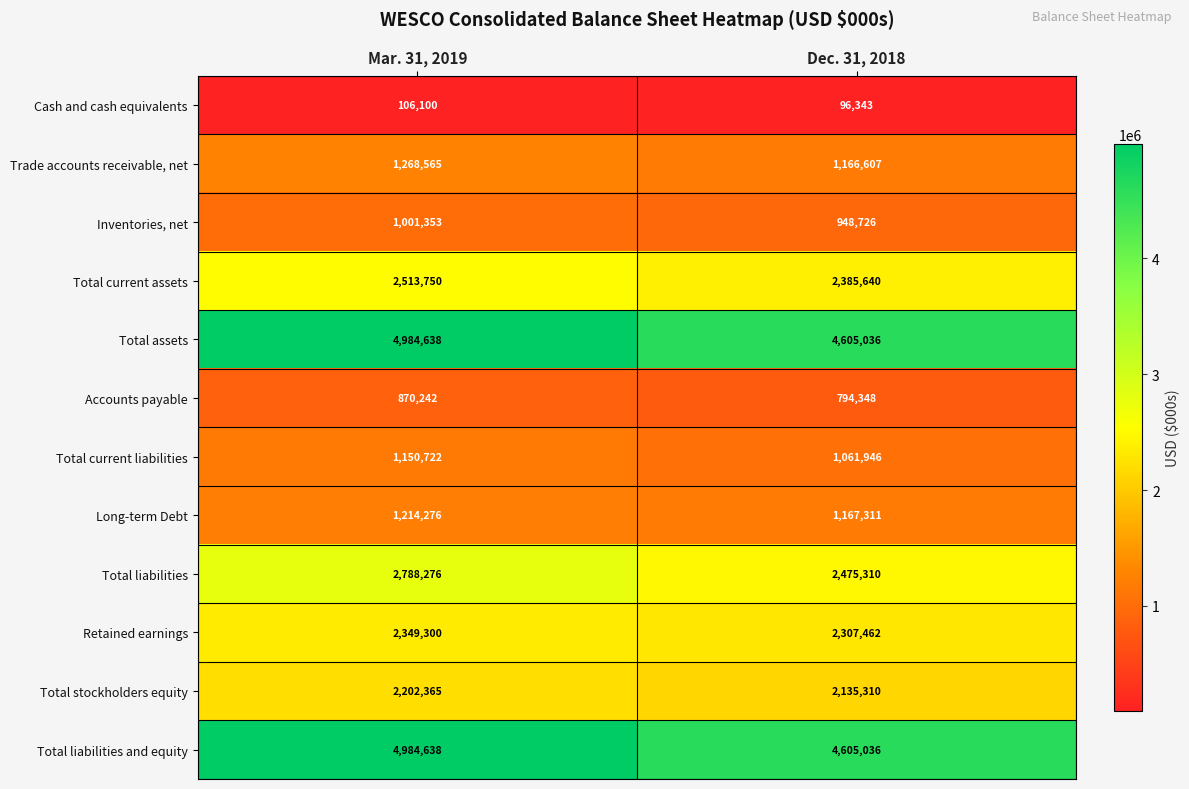

At how many categories does at least one series exceed 2529928?

2